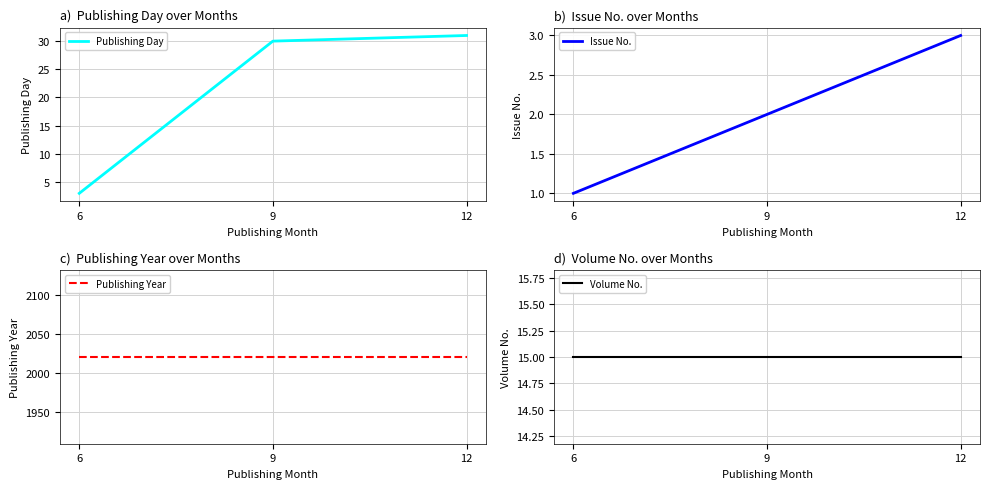

What is the spread (max minus min) of values at 9?

2019